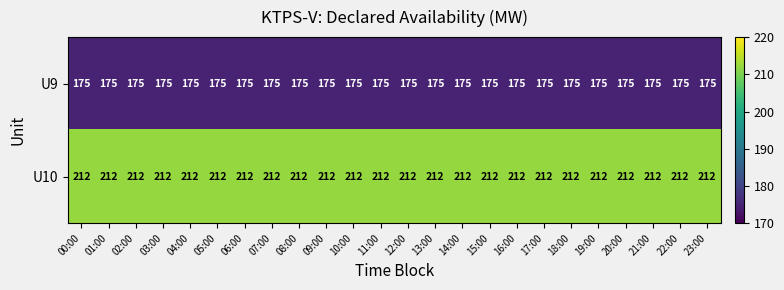

What is the difference between the highest and lowest values at 15:00?

37